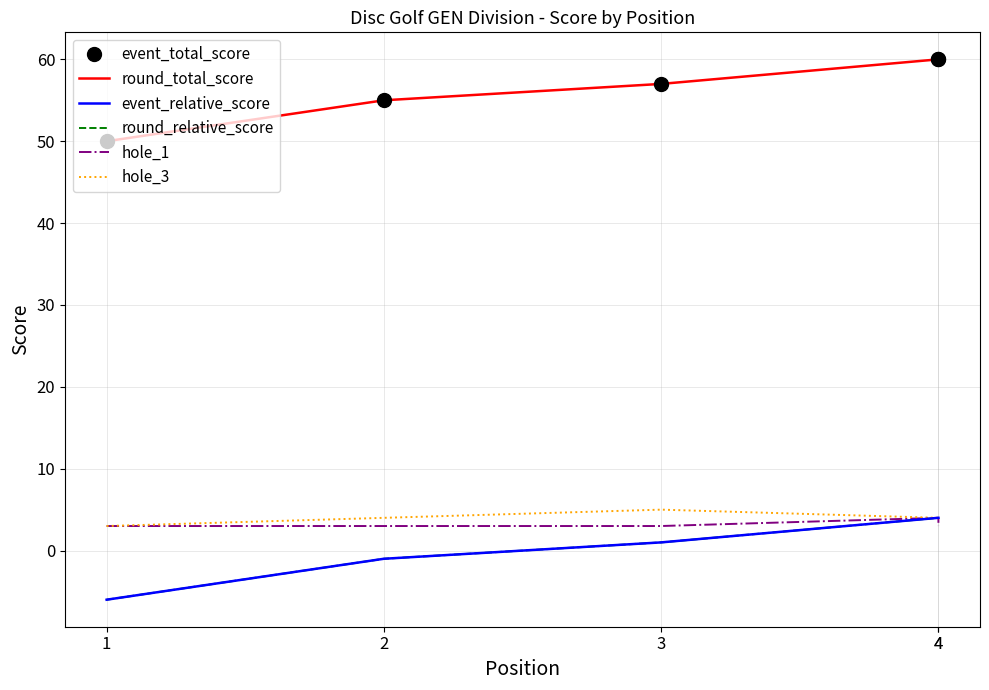

The value of hole_3 at 4 is 7. True or false?

False